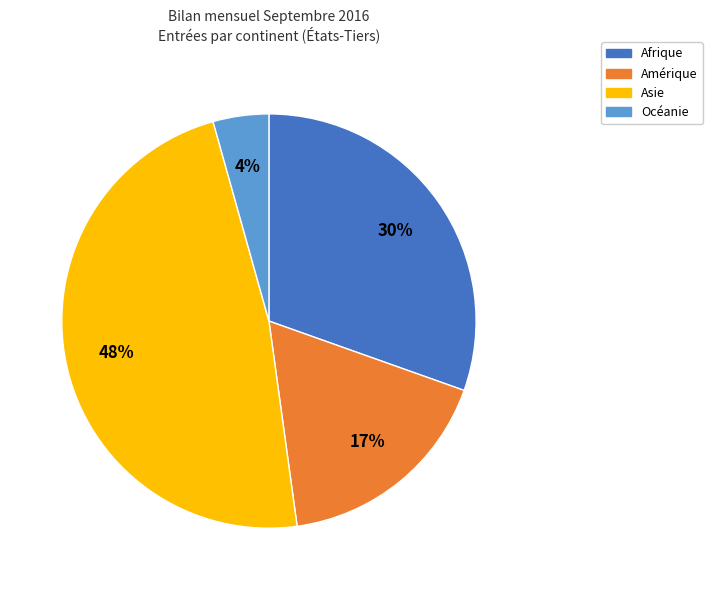

Is it true that Afrique is 30% of the pie?

True